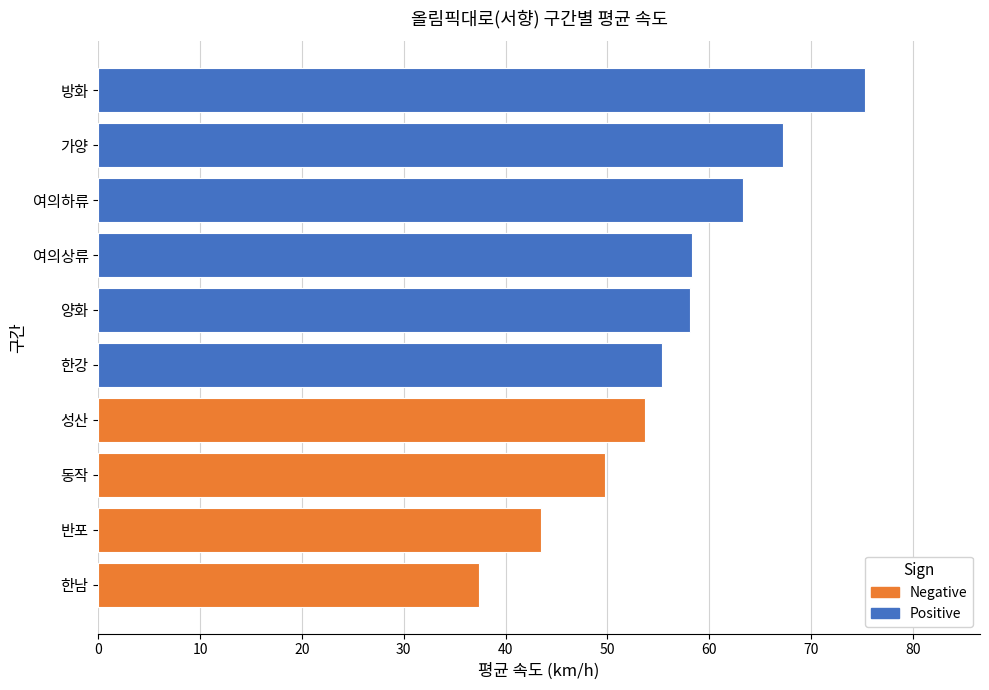

Is it true that Positive equals 136.4 at 방화?

False